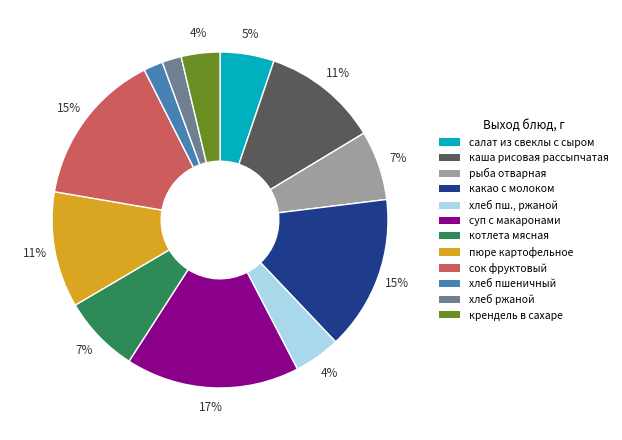

To the nearest percent, what is the average slice percentage?

8%